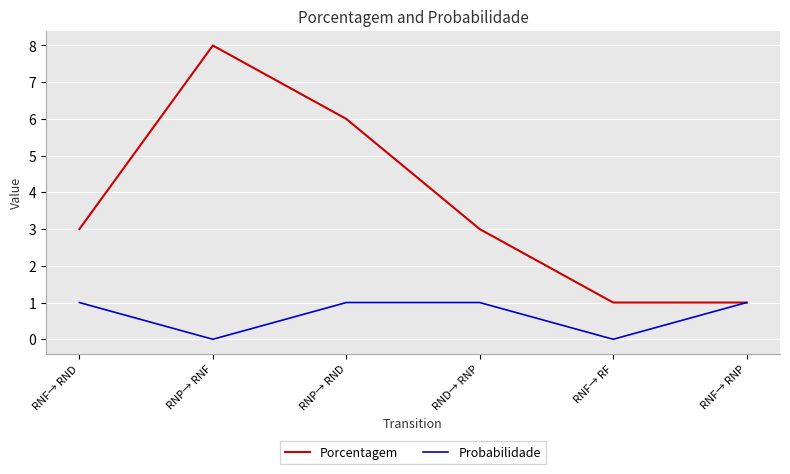

Which series has the widest spread of values?

Porcentagem